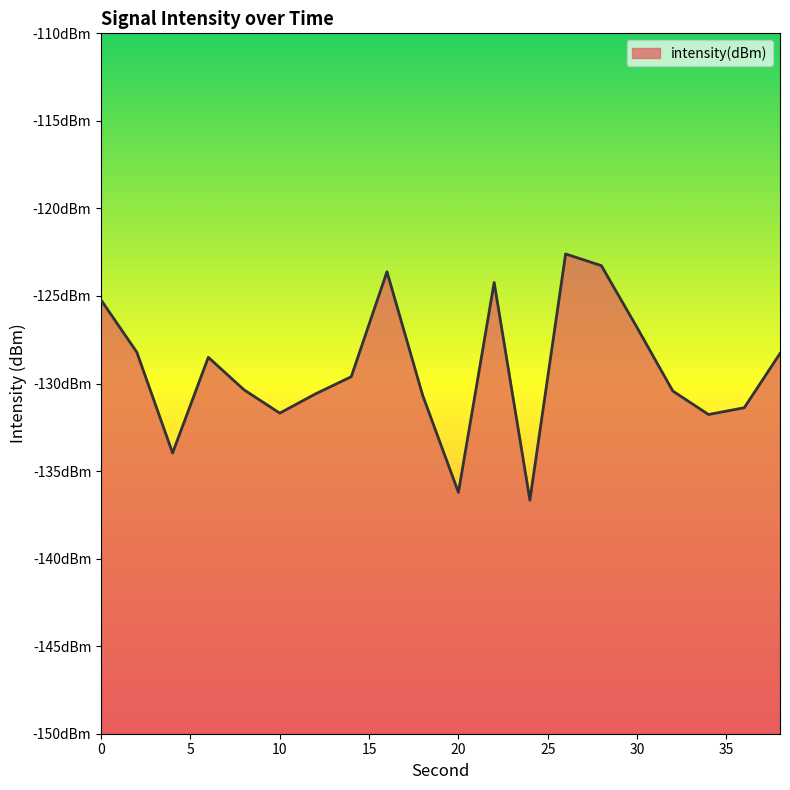

List the labels in order of value, largest first.

26, 28, 16, 22, 0, 30, 2, 38, 6, 14, 8, 32, 12, 18, 36, 10, 34, 4, 20, 24